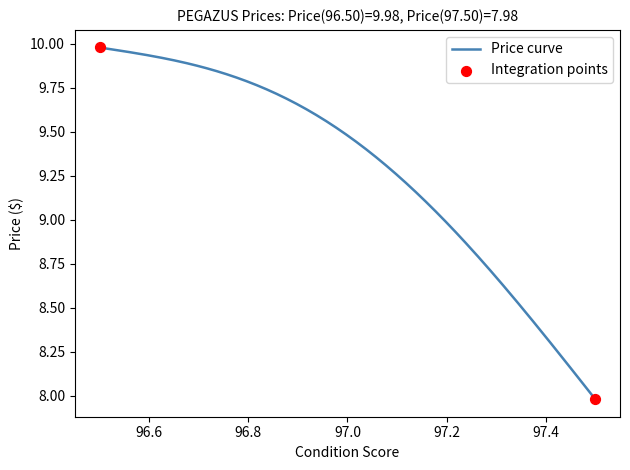

What is the difference between the maximum and minimum values?

2.0